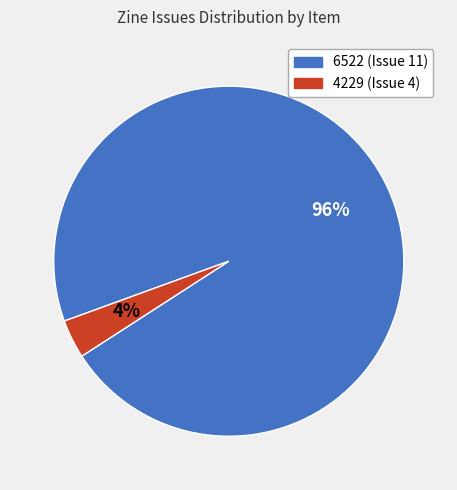

Is there any slice that represents more than half of the pie?

Yes